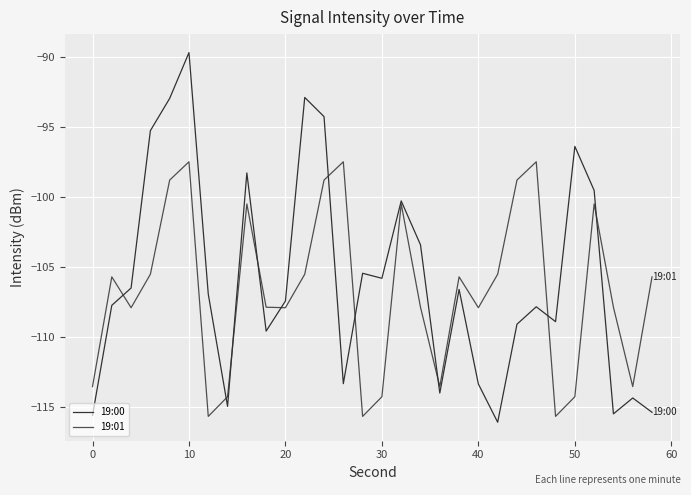

Rank the series by their maximum value, from highest to lowest.

19:00, 19:01